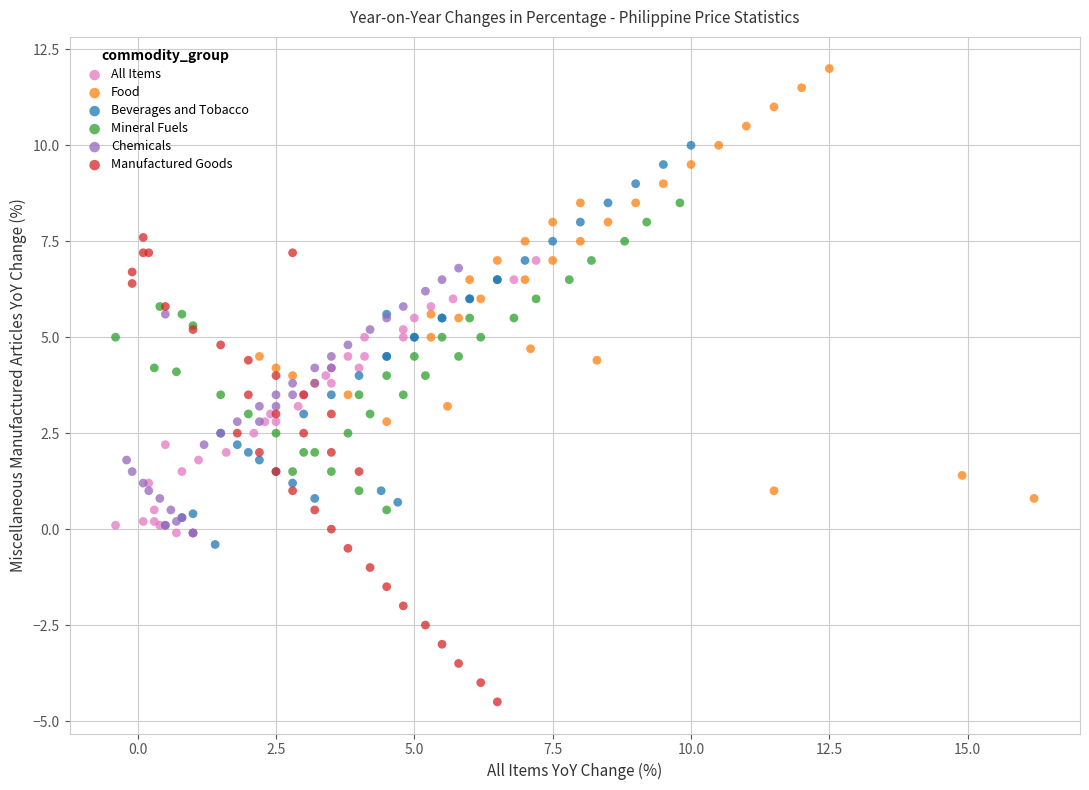

Which series reaches the minimum Y coordinate?

Manufactured Goods